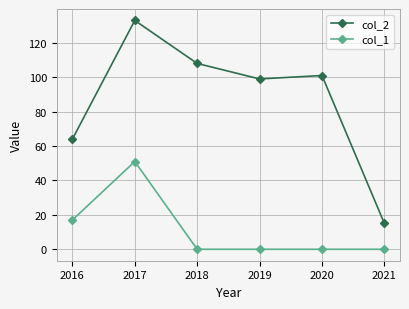

How many lines are shown in the chart?

2